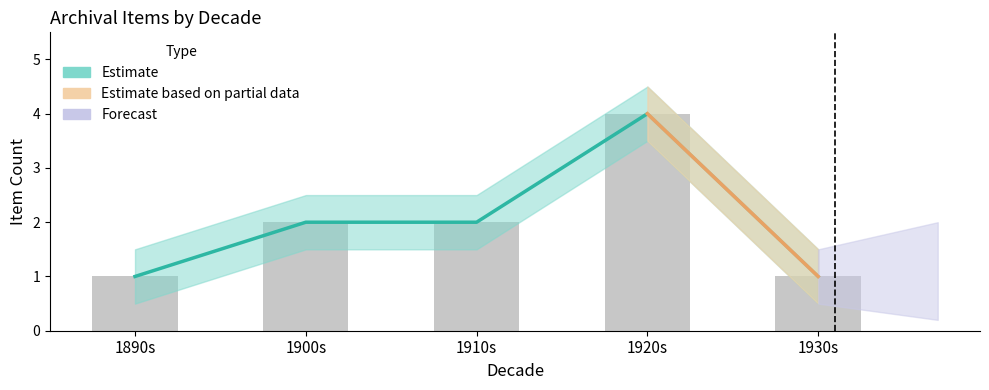

Is it true that the value at 1920s is 4?

True